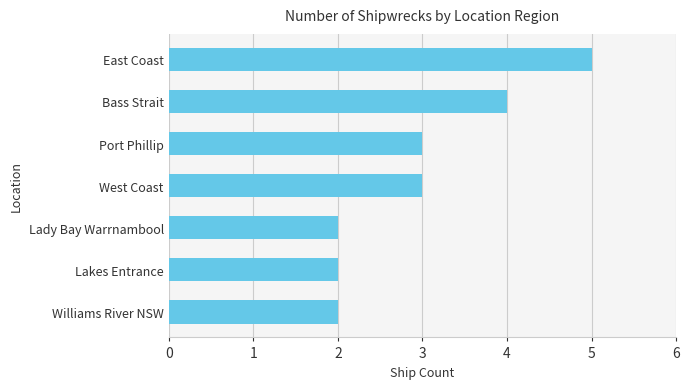

How many bars are there in total?

7